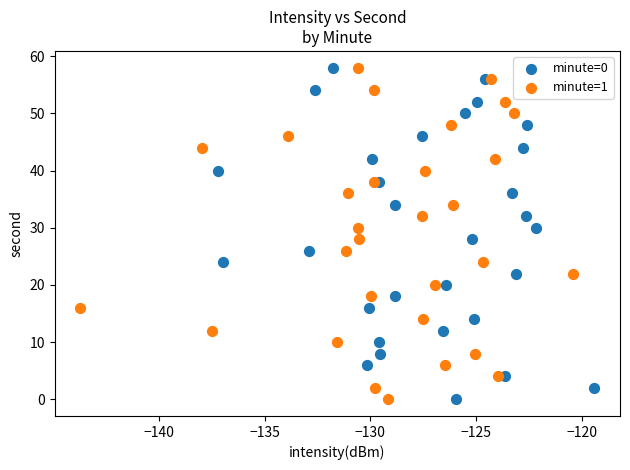

What are all the series names shown in the legend?

minute=0, minute=1